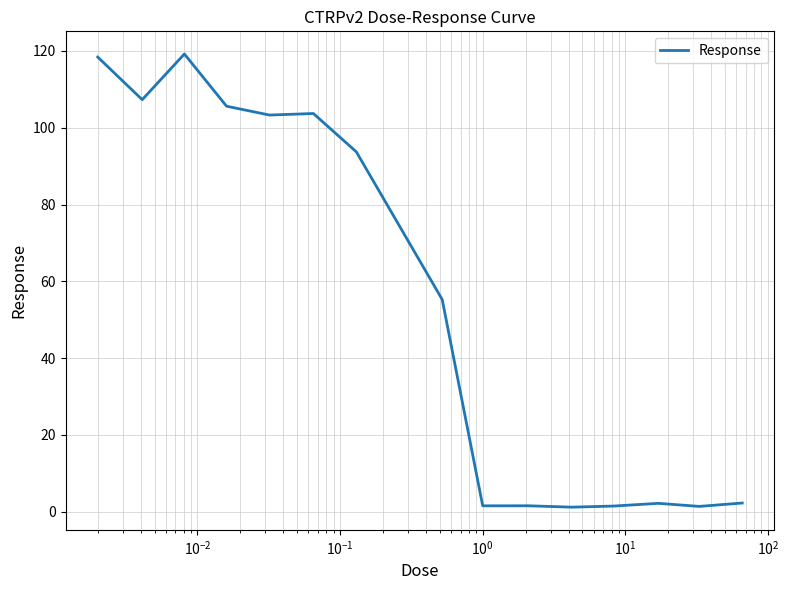

What is the greatest value displayed?

119.2